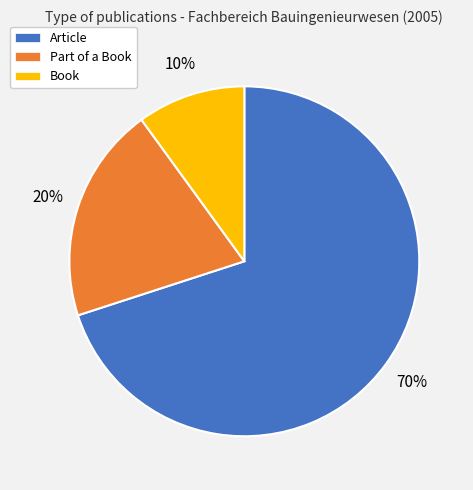

What is the largest slice in the pie chart?

Article